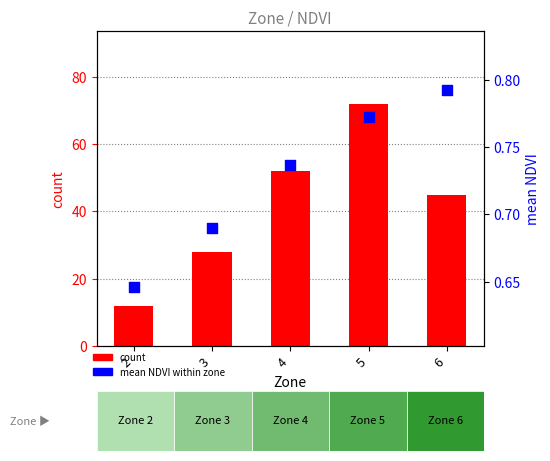

Is the value of mean NDVI at 5 greater than the value of count at 6?

No